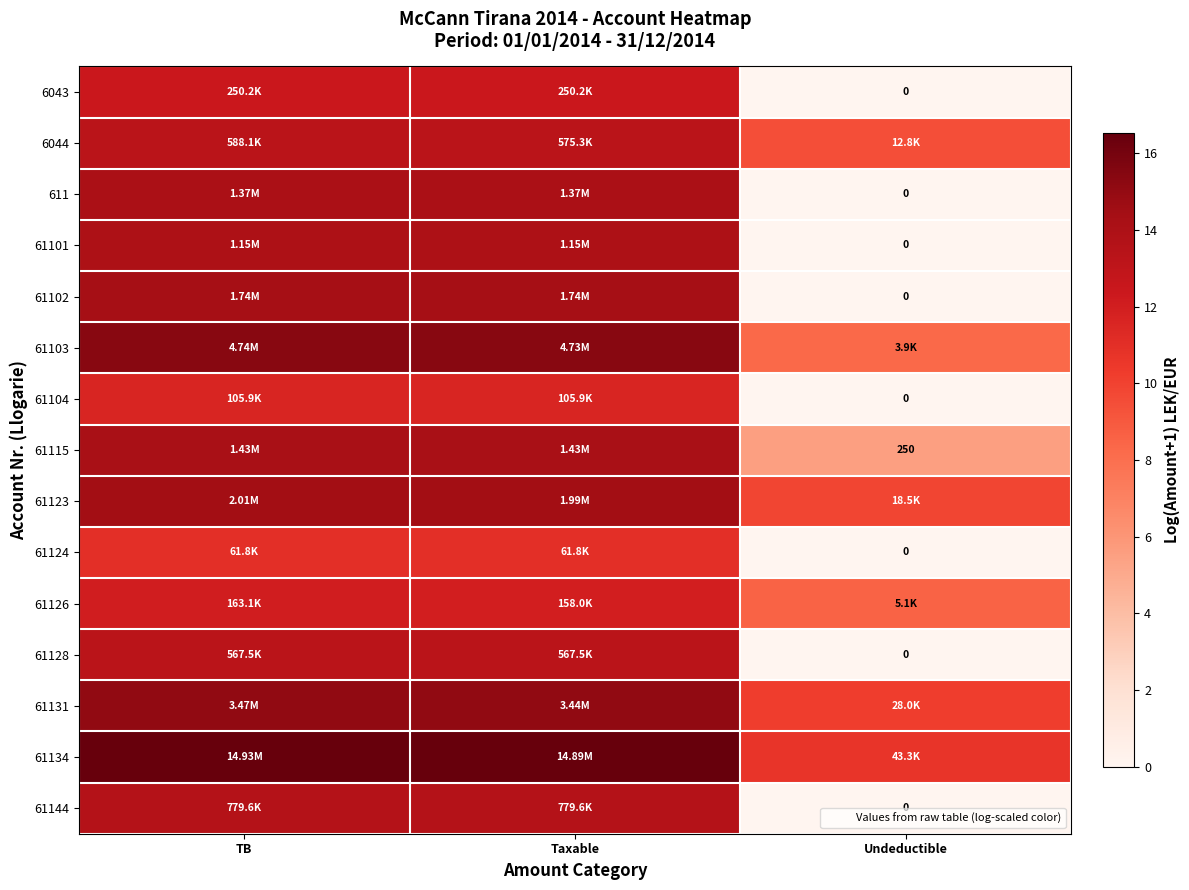

At which label does 61101 first exceed 13?

TB